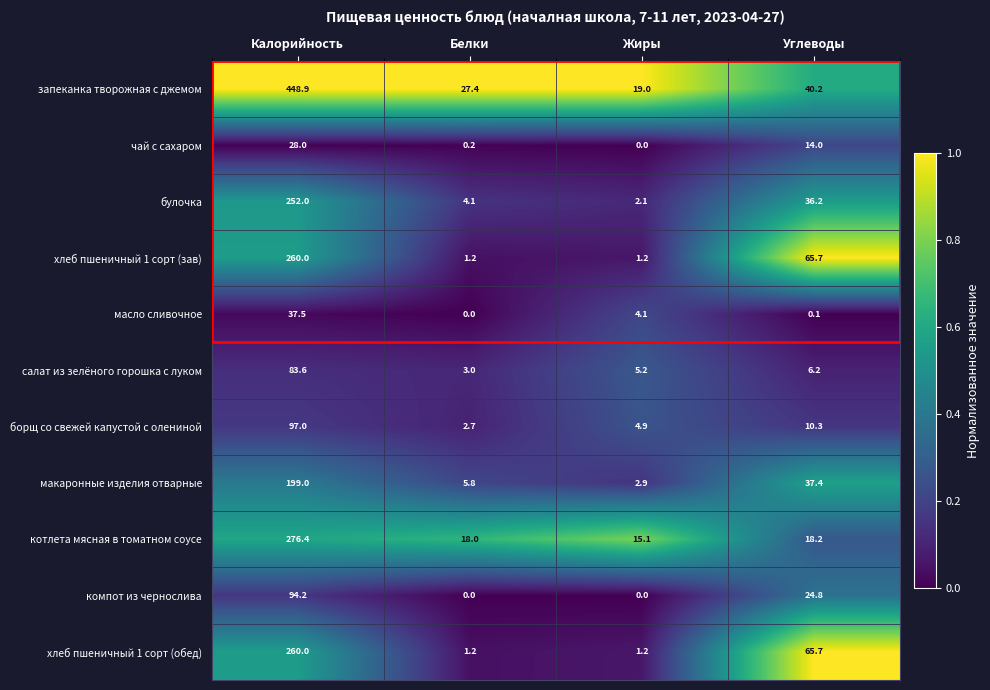

Read the макаронные изделия отварные value at Белки.

5.8